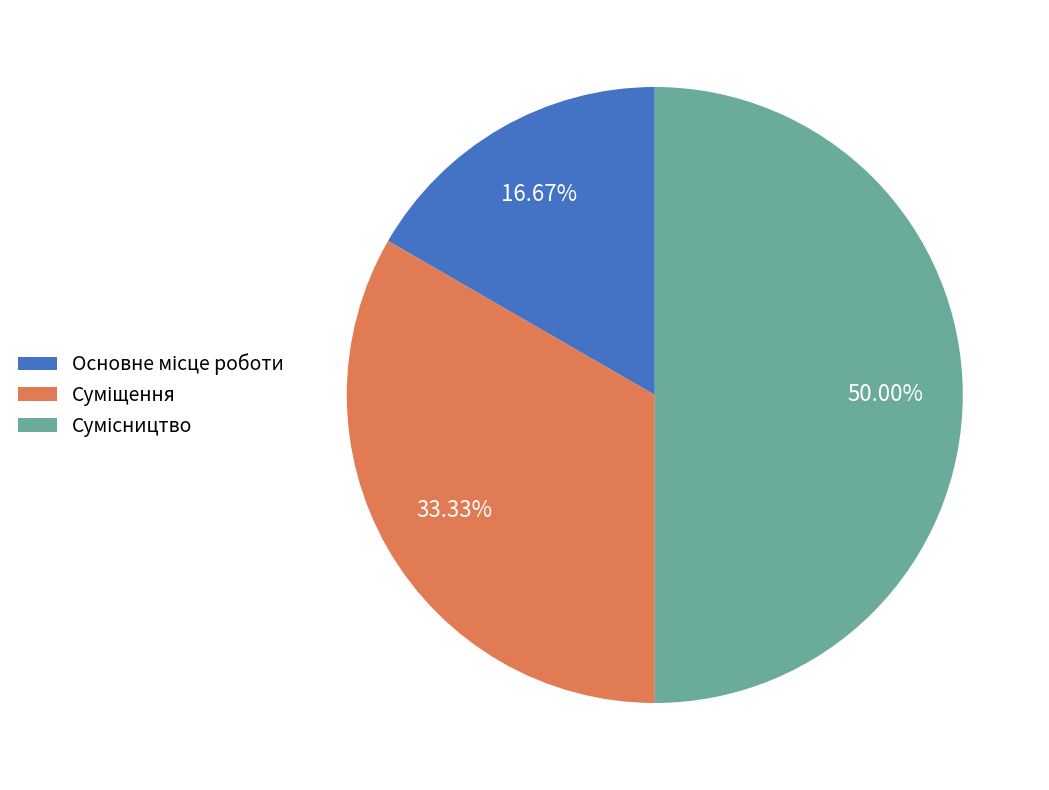

How many segments does this pie chart have?

3